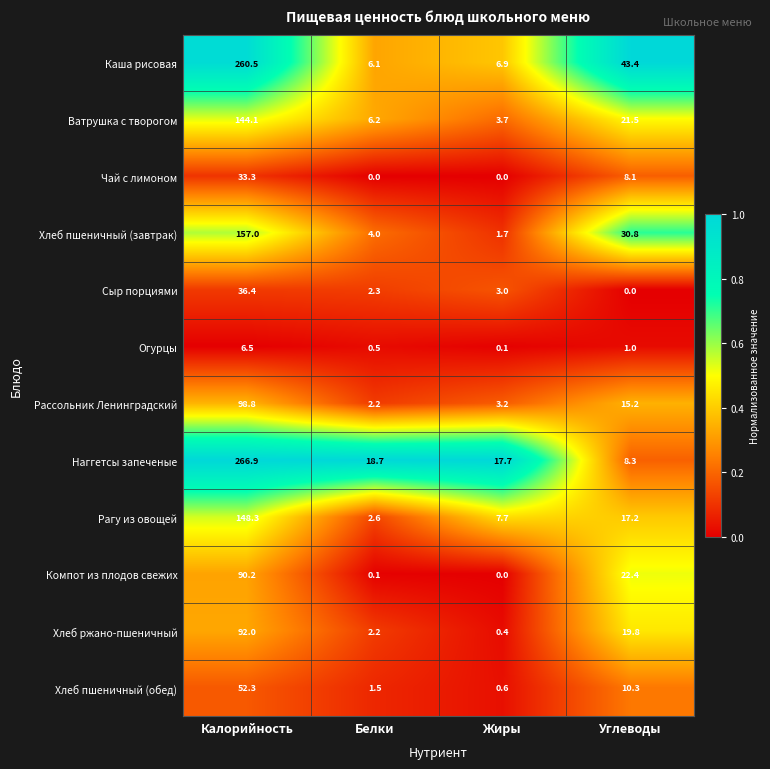

What is the total value across all series at Углеводы?

198.0